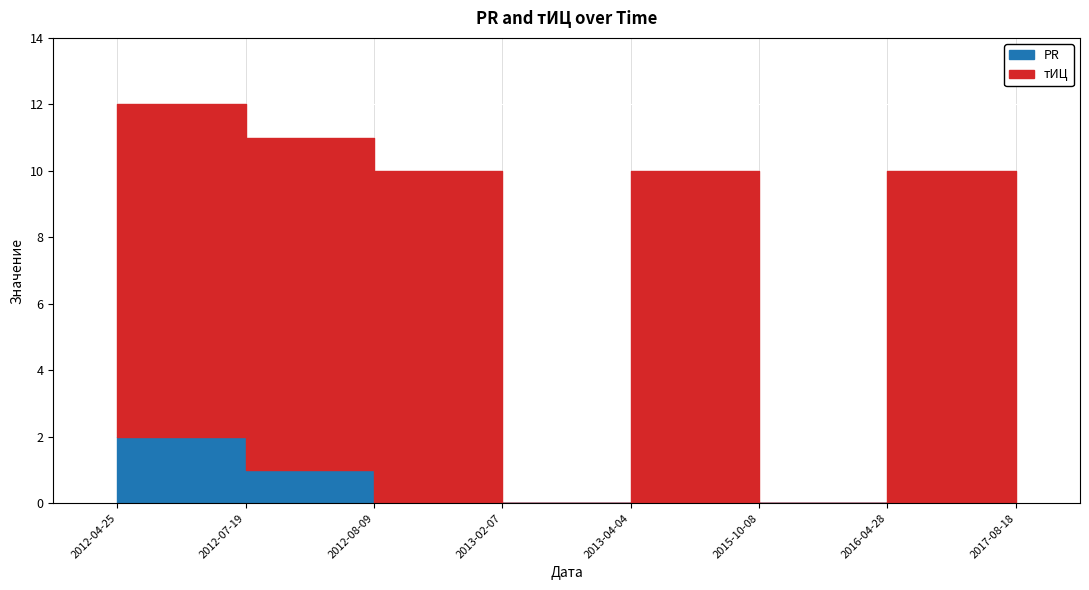

Reading left to right, extract all data points from this chart.

PR: 2012-04-25=2	2012-07-19=2	2012-08-09=1	2013-02-07=0	2013-04-04=0	2015-10-08=0	2016-04-28=0	2017-08-18=0
тИЦ: 2012-04-25=0	2012-07-19=10	2012-08-09=10	2013-02-07=10	2013-04-04=0	2015-10-08=10	2016-04-28=0	2017-08-18=10